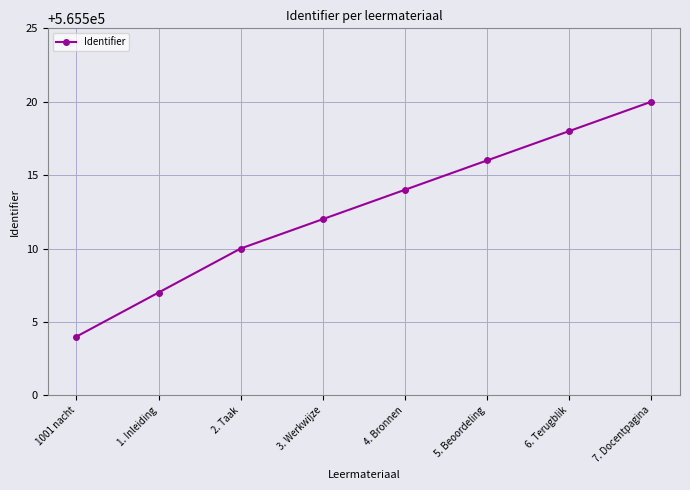

What is the ratio of the value at 2. Taak to the value at 7. Docentpagina?

1.0